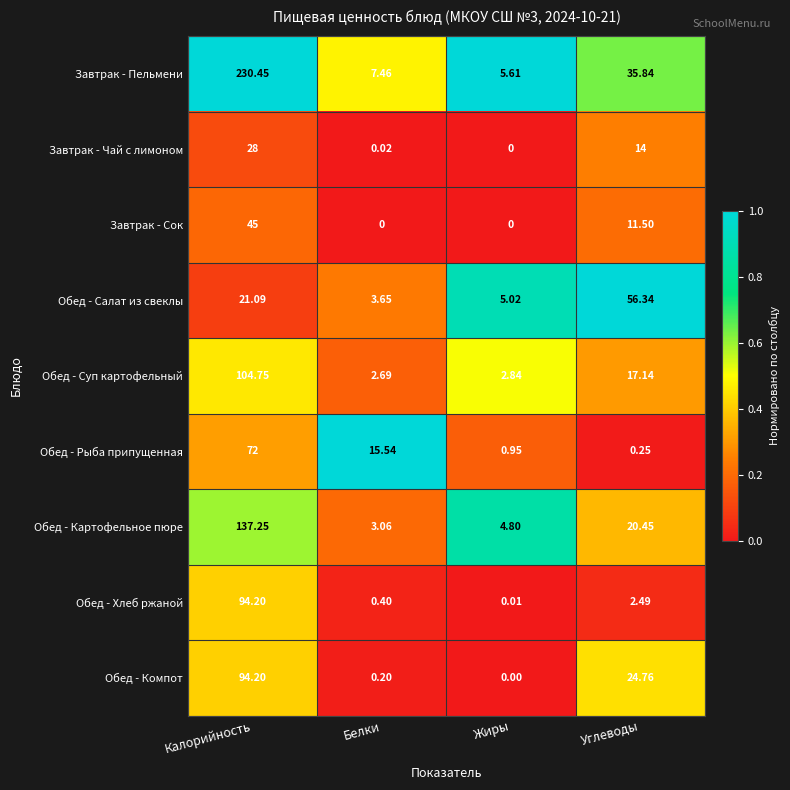

Where does the Обед - Картофельное пюре series first go above 20?

Калорийность